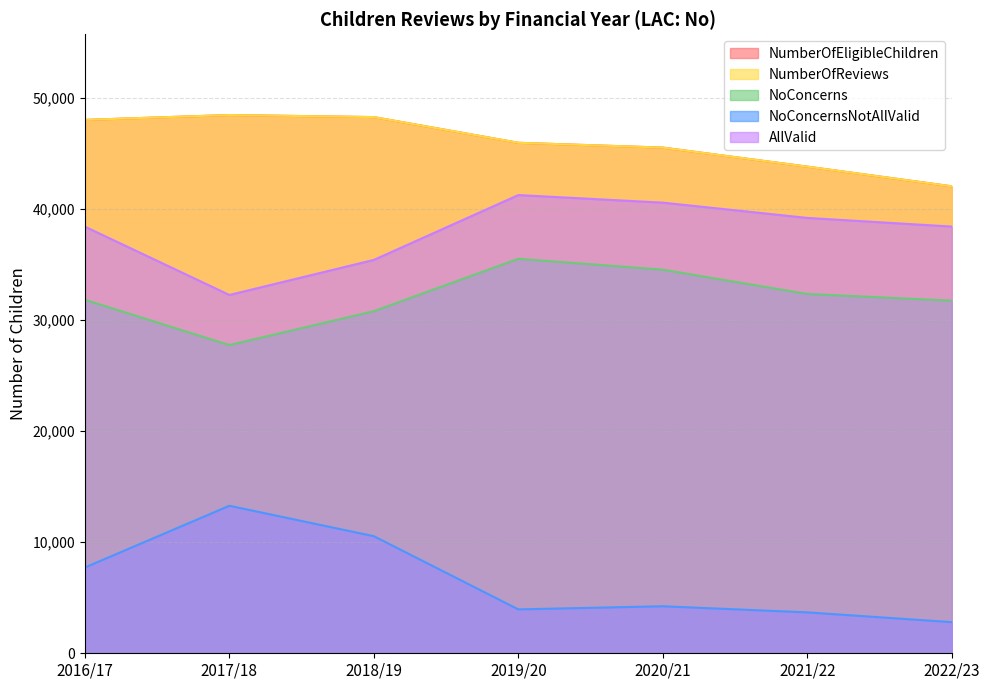

How many values in the AllValid series exceed 38410?

3